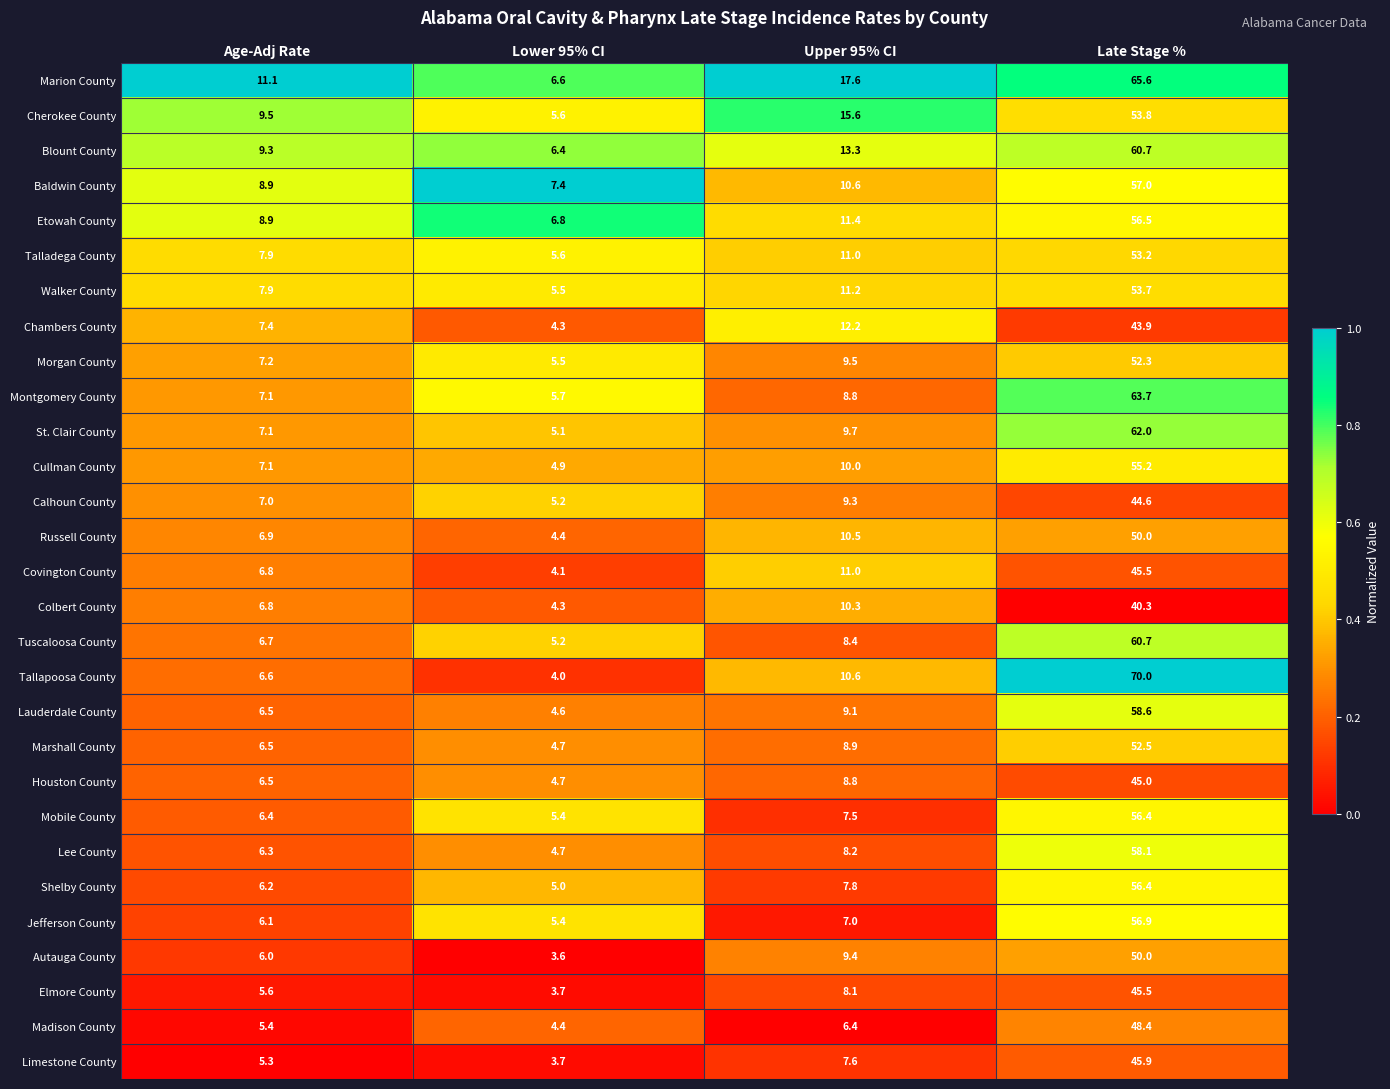

Where does the Autauga County series first go above 9?

Upper 95% CI